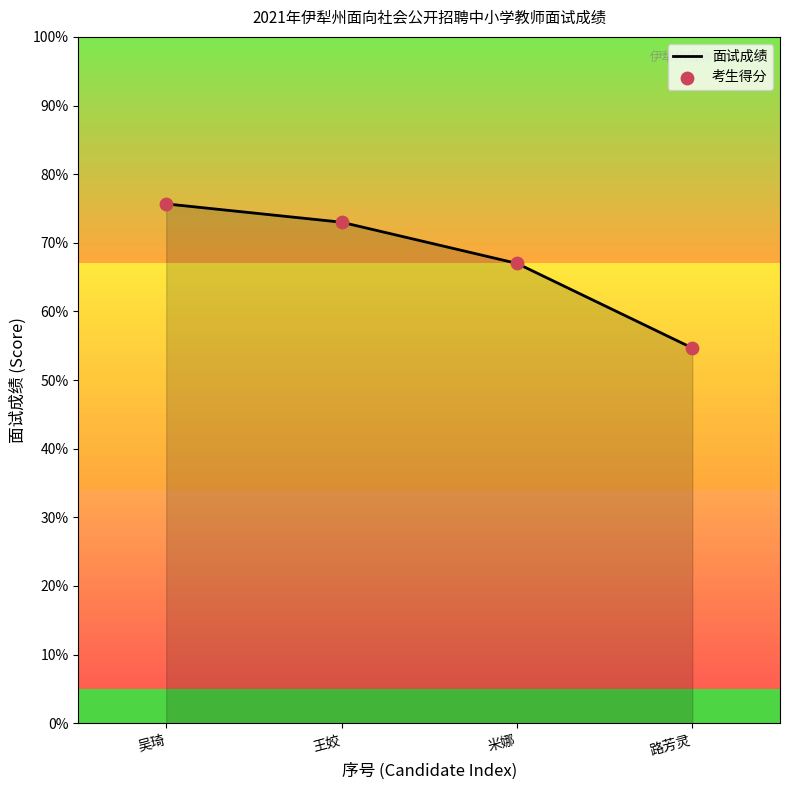

Between 米娜 and 路芳灵, which is larger?

米娜